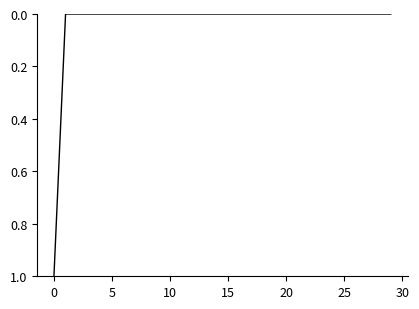

Does the chart have visible grid lines?

No